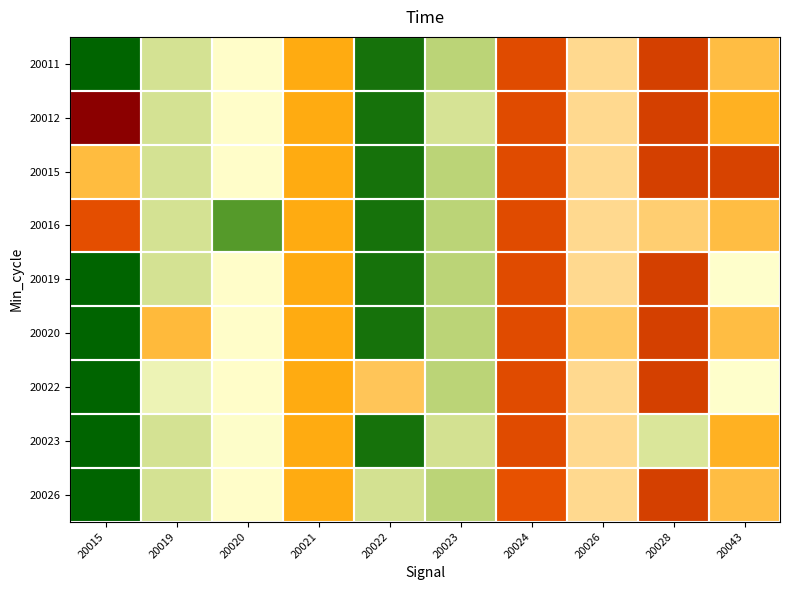

What is the minimum value shown in the chart?

583.7